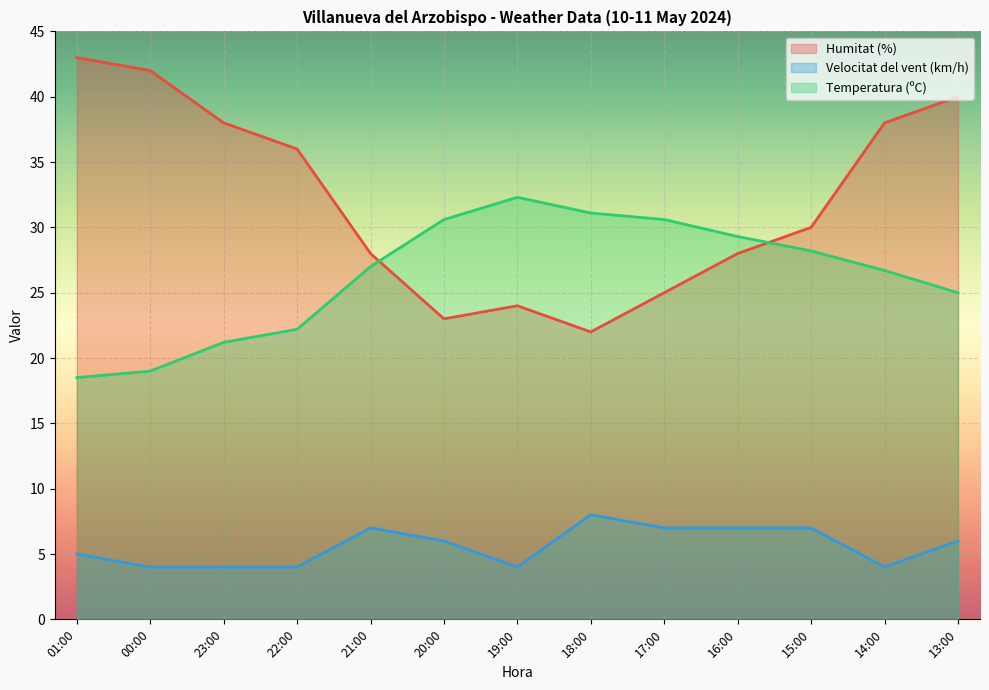

What is the sum of all Humitat (%) values?

417.0